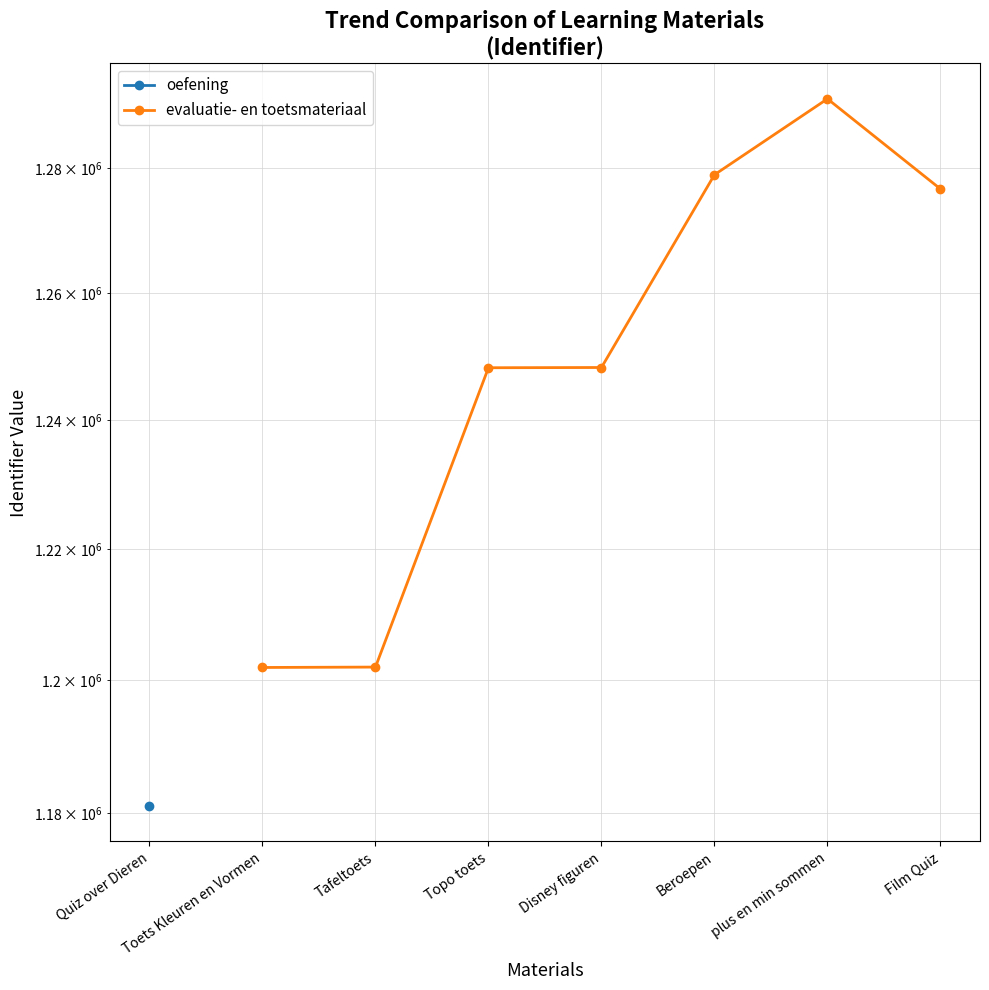

What is the sum of the values at Film Quiz and plus en min sommen?

2567819